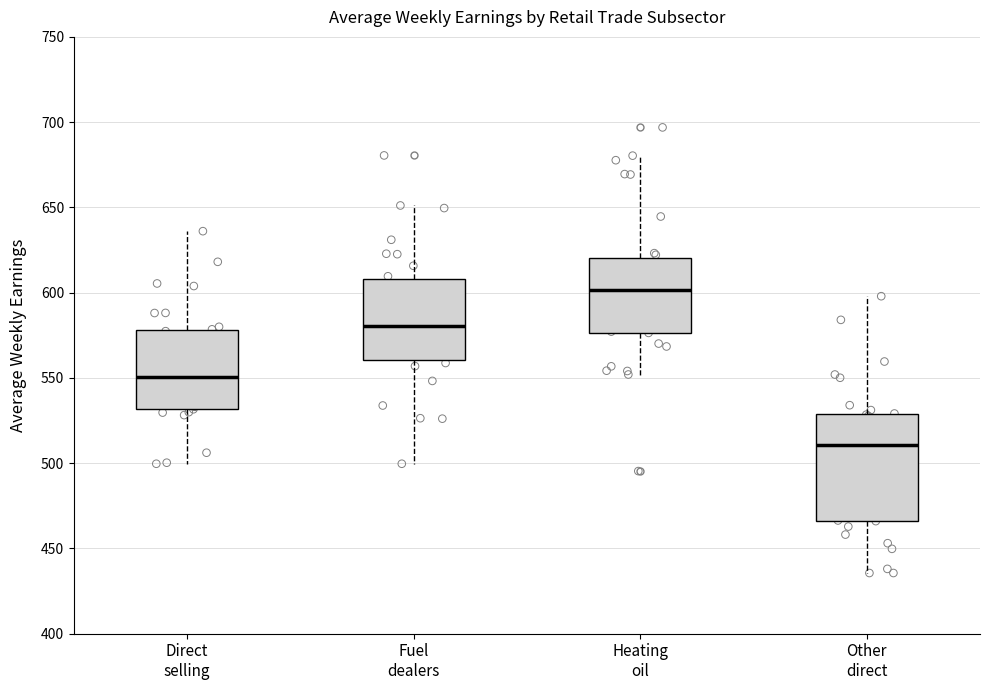

Where does the median line of the box for Fuel dealers sit on the y-axis? The values are not printed on the chart, so give them approximately, as read against the axis.

580